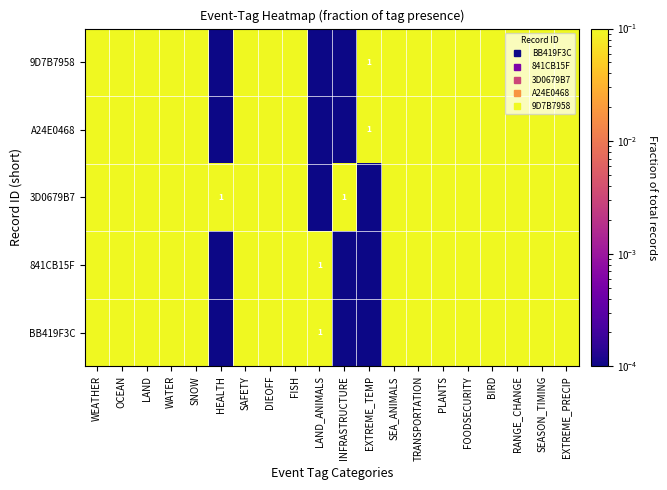

The 9D7B7958 series shows 0.2 at SAFETY. True or false?

True